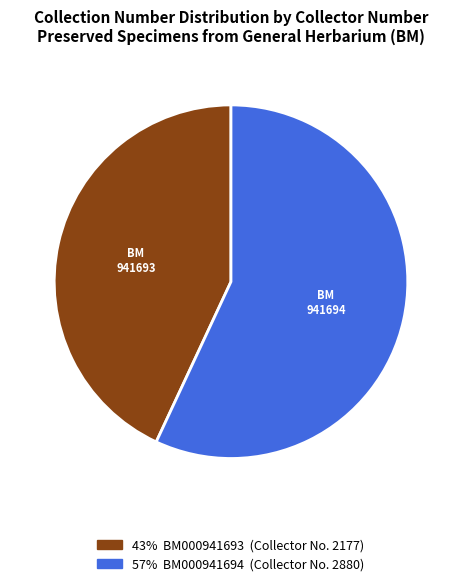

Count the number of slices in the pie.

2